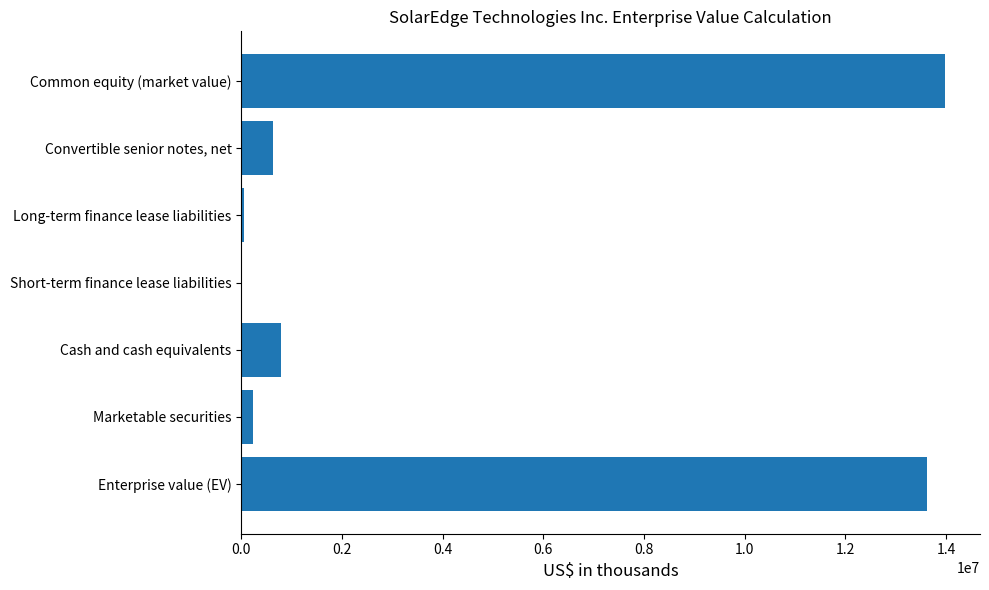

What is the sum of all values?

29293884